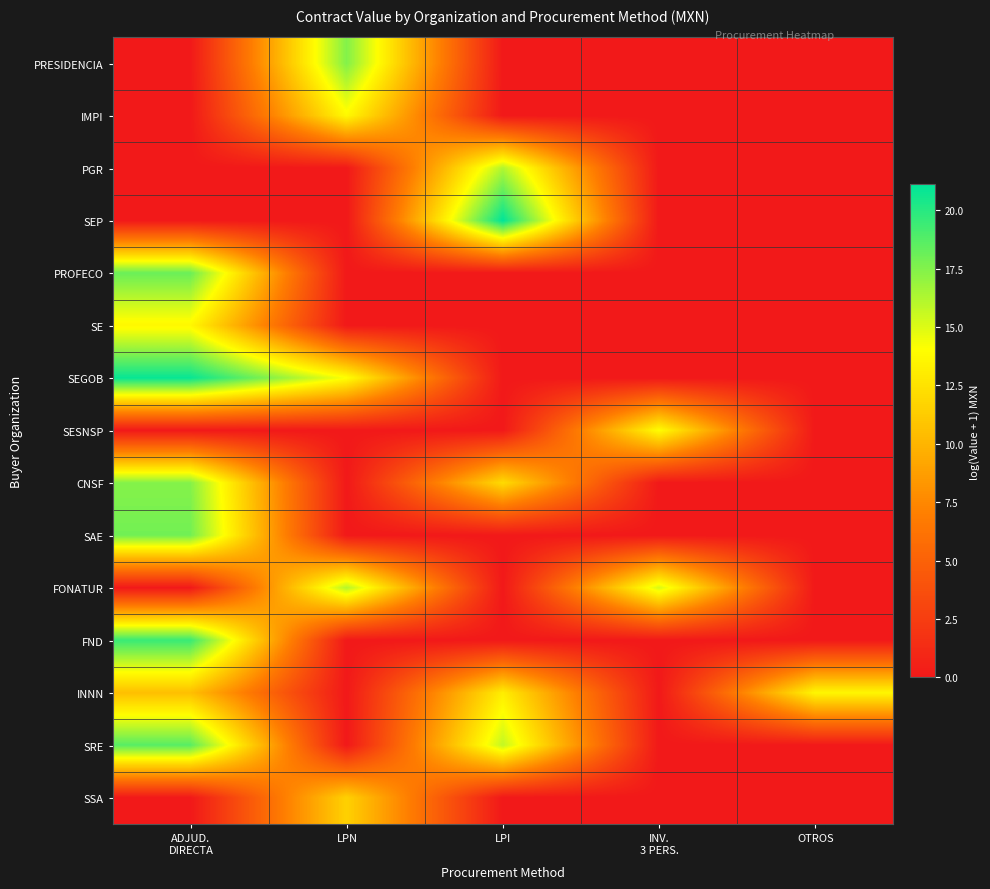

Rank the series by their maximum value, from lowest to highest.

SSA, INNN, SE, IMPI, SESNSP, FONATUR, PGR, CNSF, PRESIDENCIA, SAE, PROFECO, SRE, FND, SEGOB, SEP